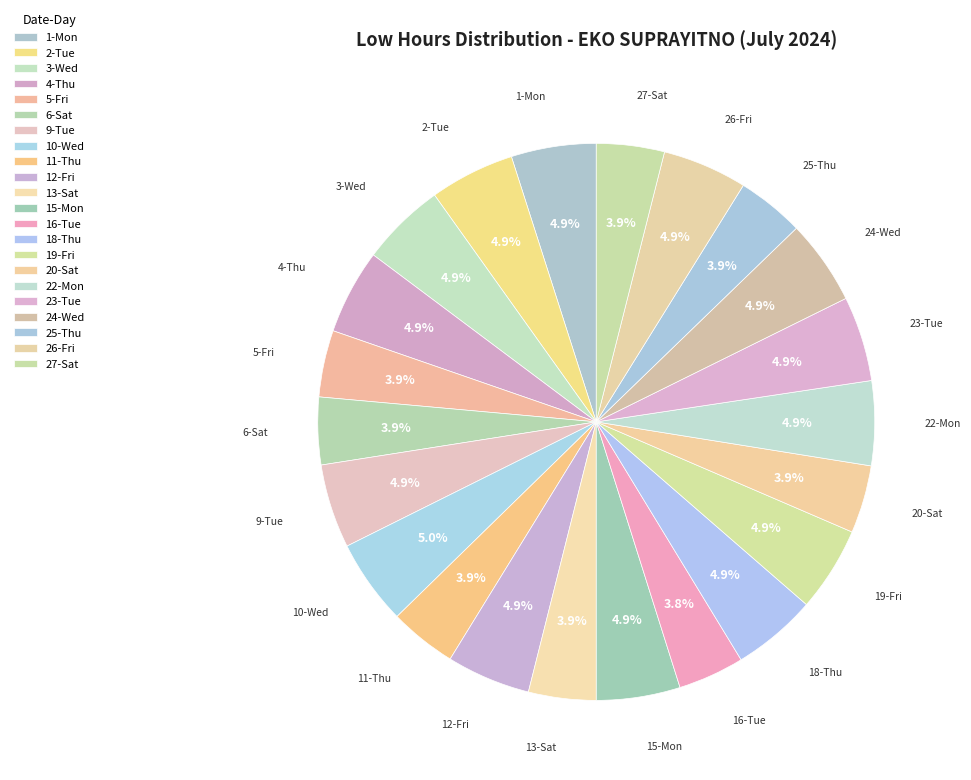

How many slices are in this pie chart?

22